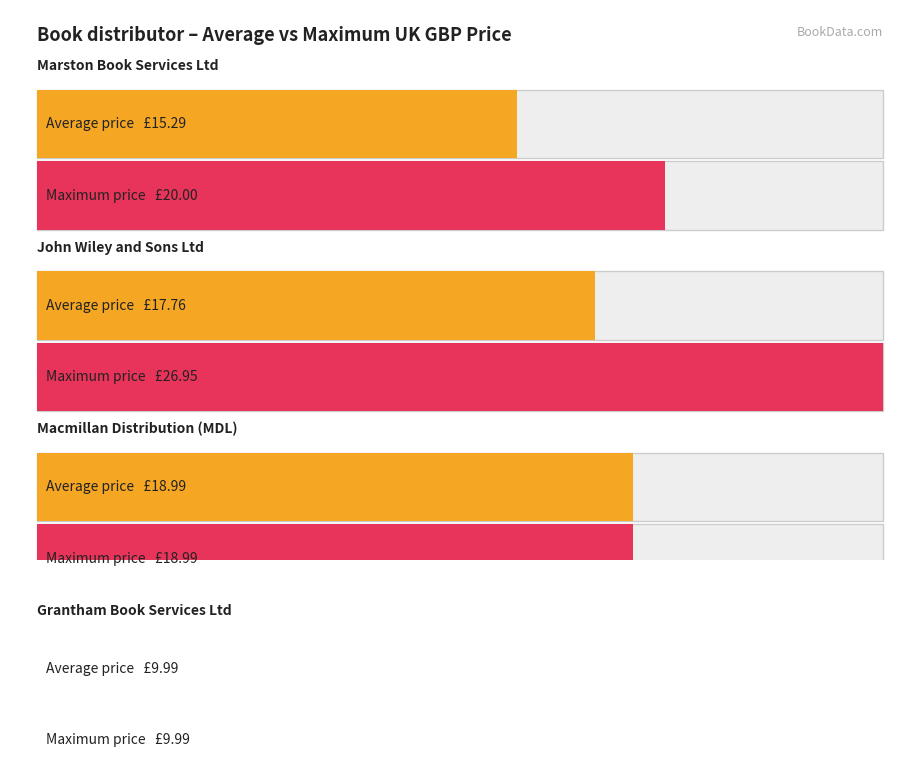

At how many categories does at least one series exceed 16?

3